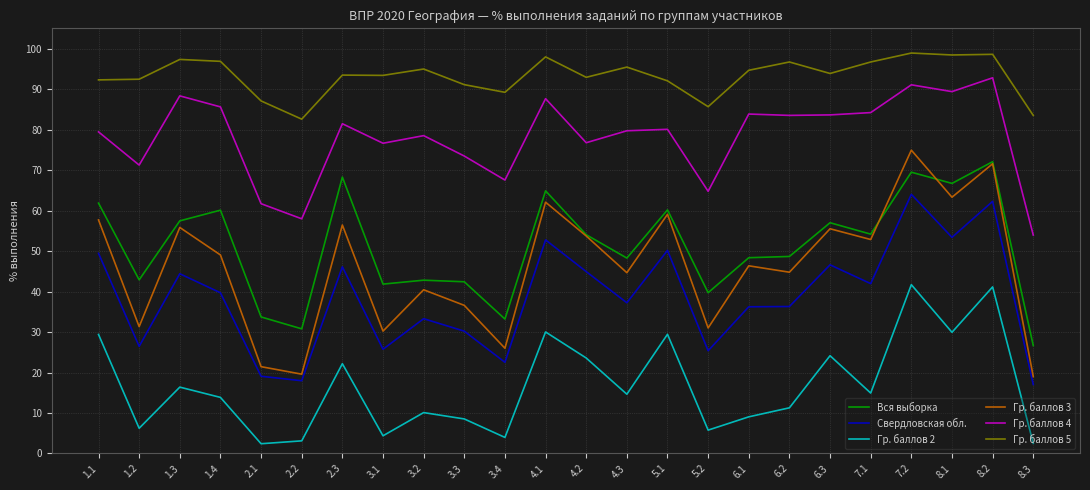

Is it true that Вся выборка equals 57.5 at 1.3?

True